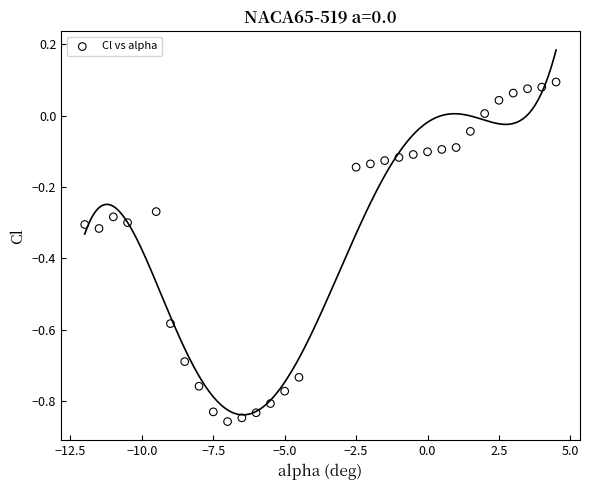

What is the range of Y values (max minus min)?

1.0